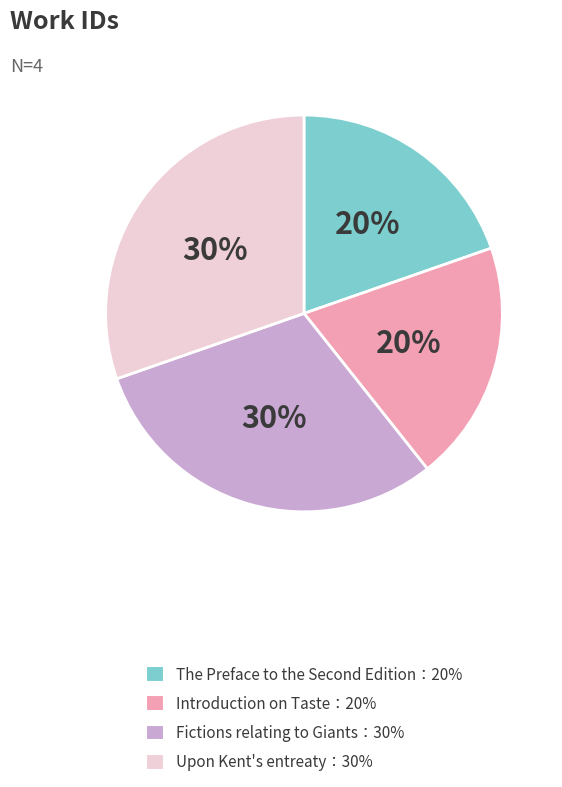

Is there a majority slice in this chart?

No